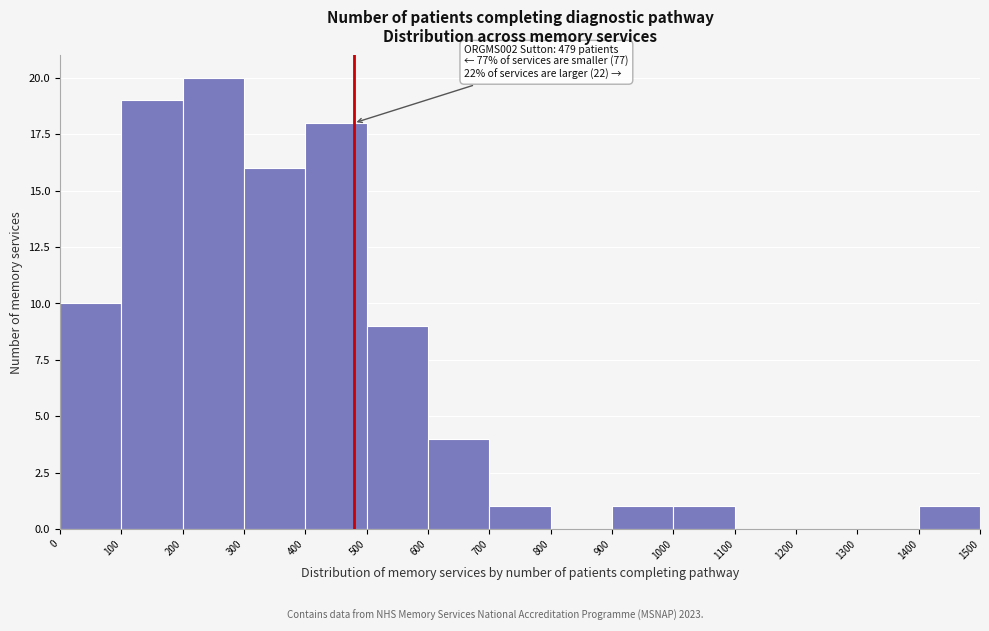

Over which range of the x-axis is the bar tallest?

200 to 300